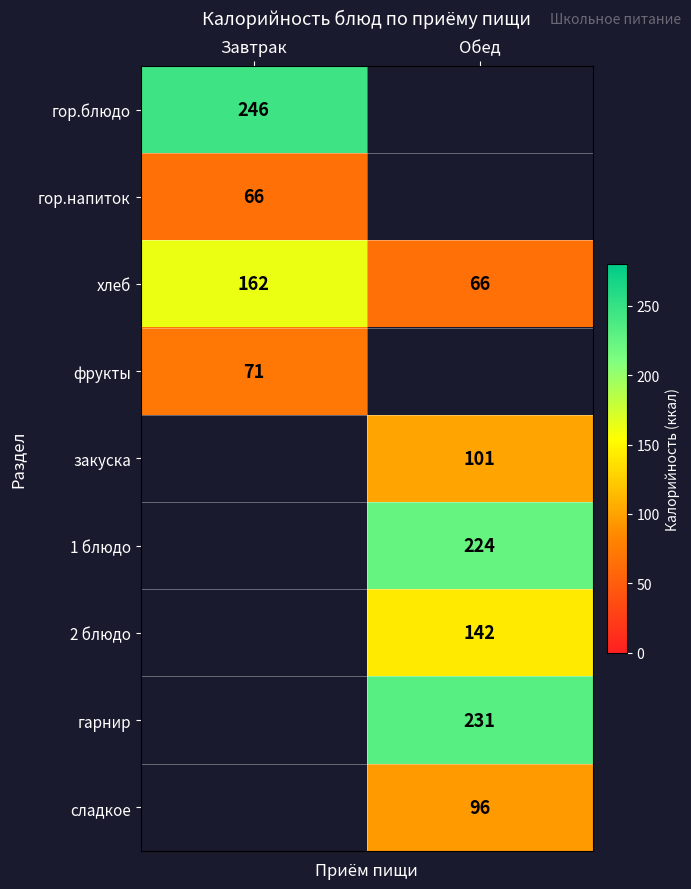

Between Обед and Завтрак, which is larger?

Завтрак